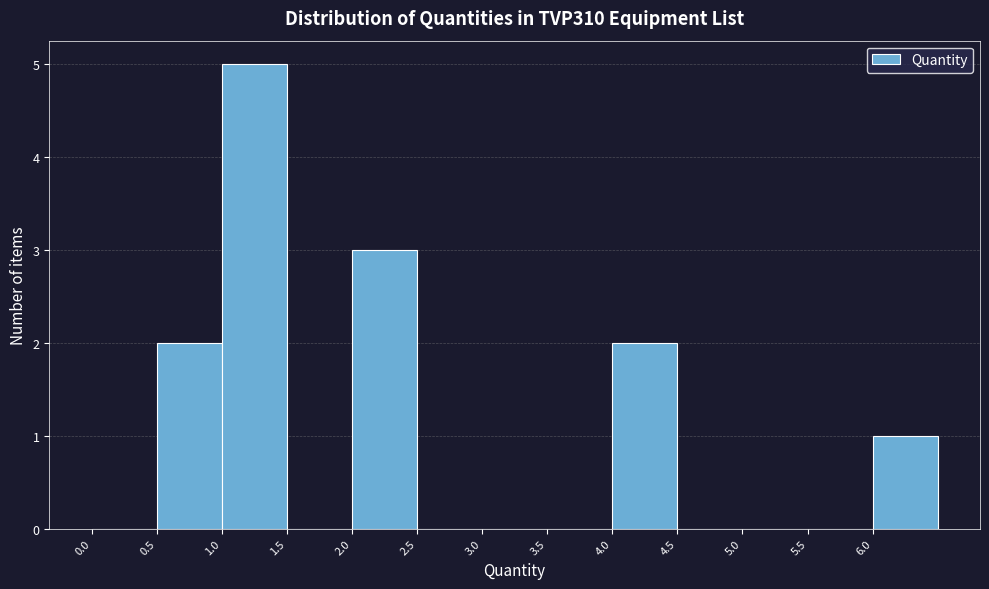

Reading left to right, list every bar in this chart as the range it spans on the x-axis followed by its height. The values are not printed on the chart, so give them approximately, as read against the axis.

0.0 to 0.5: 0
0.5 to 1.0: 2
1.0 to 1.5: 5
1.5 to 2.0: 0
2.0 to 2.5: 3
2.5 to 3.0: 0
3.0 to 3.5: 0
3.5 to 4.0: 0
4.0 to 4.5: 2
4.5 to 5.0: 0
5.0 to 5.5: 0
5.5 to 6.0: 0
6.0 to 6.5: 1